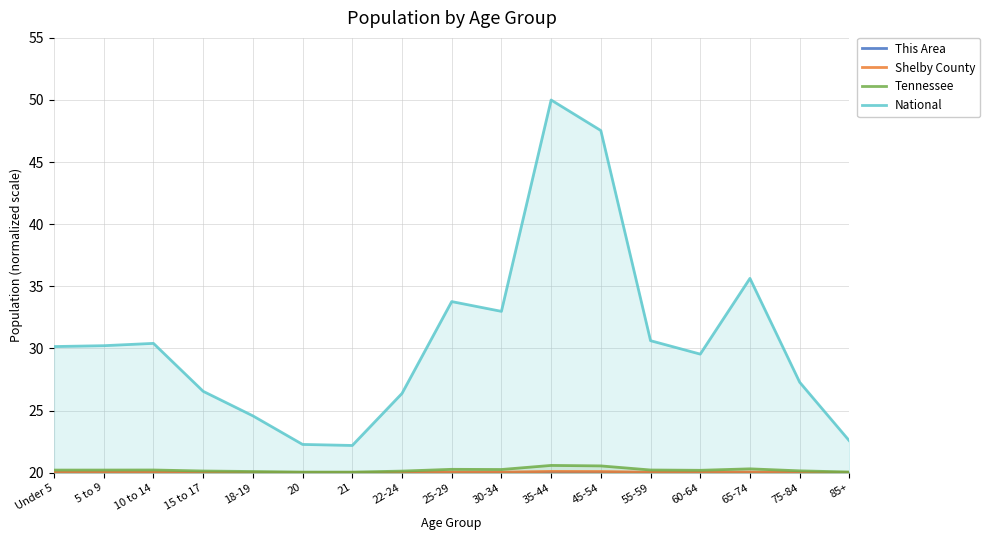

At which label does Shelby County reach its minimum?

21